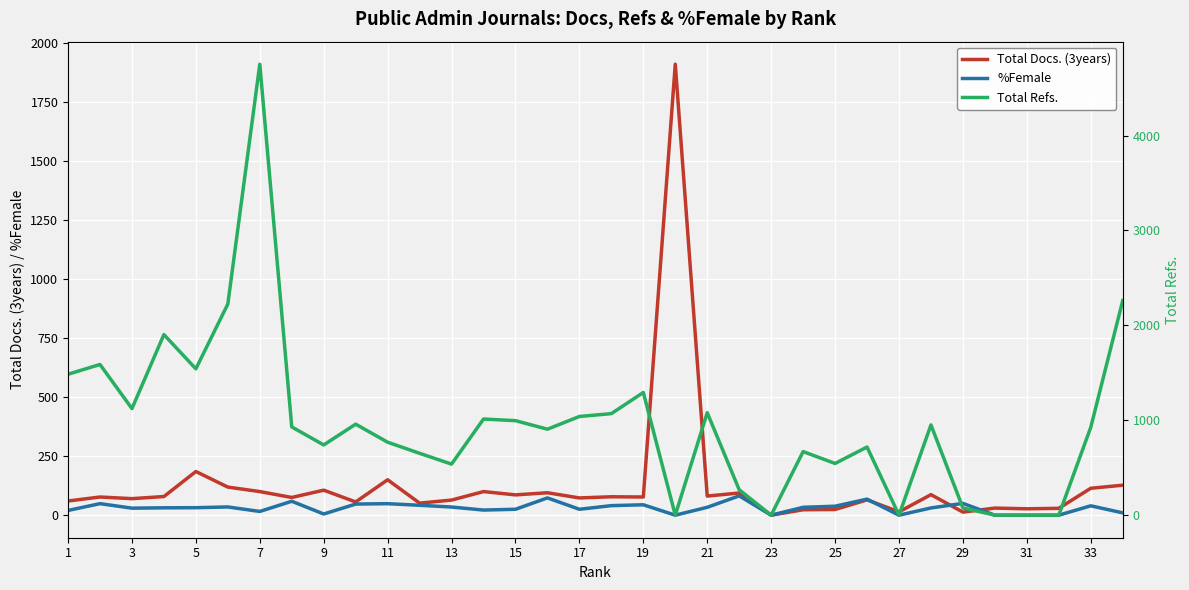

What are all the series names shown in the legend?

Total Docs. (3years), %Female, Total Refs.